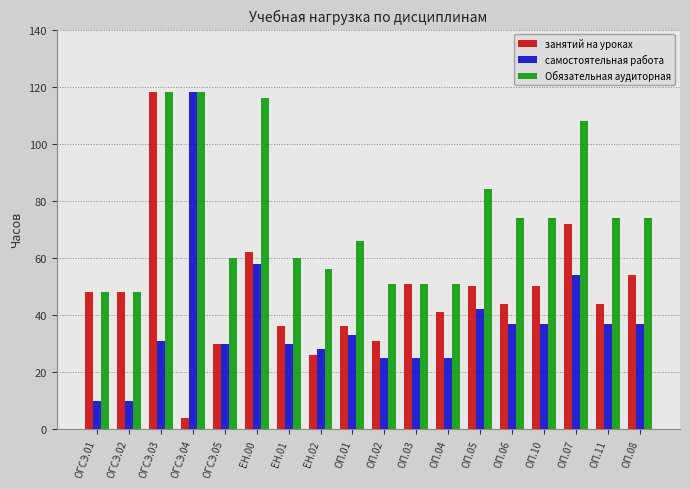

The value of Обязательная аудиторная at ЕН.00 is 116. True or false?

True